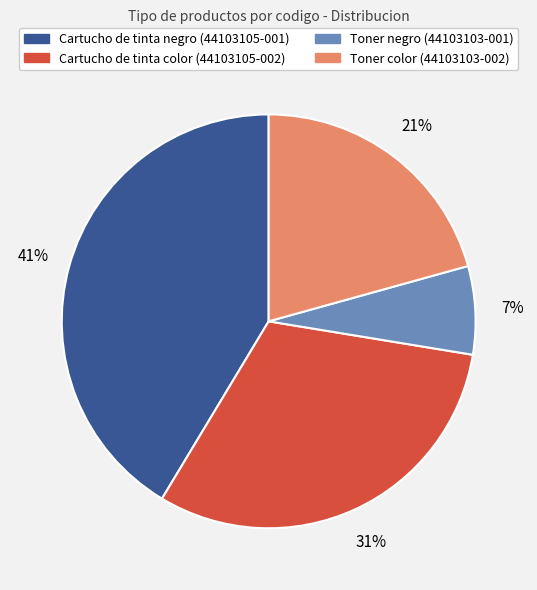

True or false: Toner negro (44103103-001) accounts for 7% of the total.

True